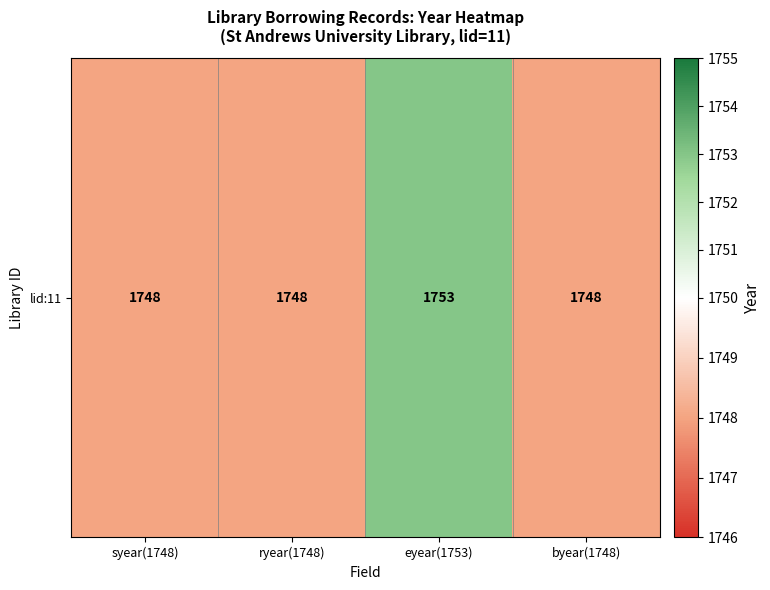

Approximately how many times larger is the value at byear(1748) compared to eyear(1753)?

1.0